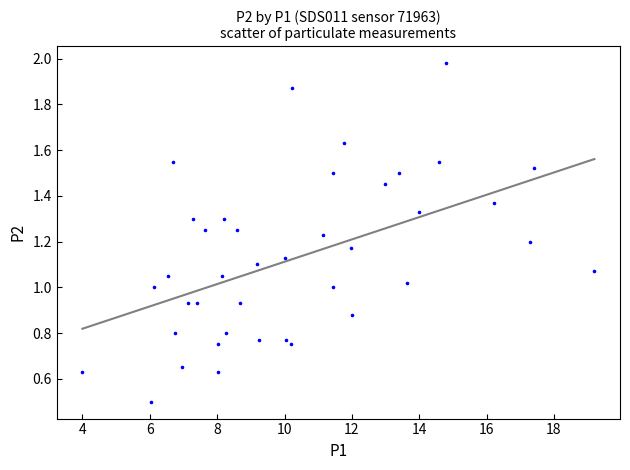

What is the range of X values (max minus min)?

15.2